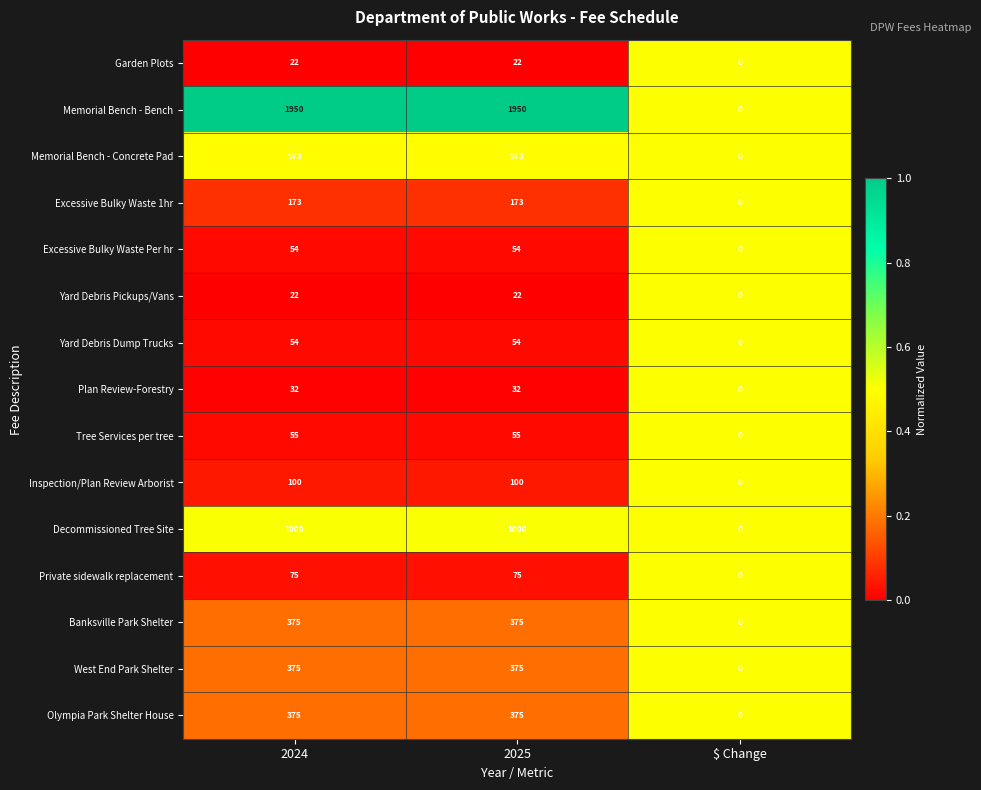

Which series has the largest total across all categories?

Memorial Bench - Bench